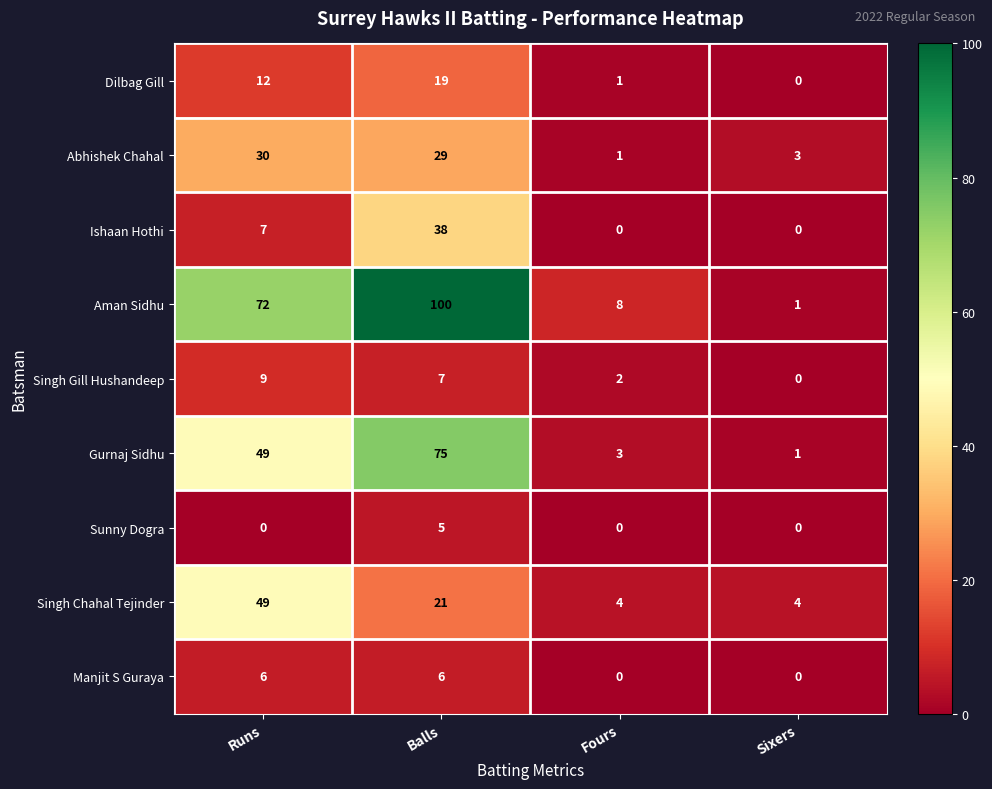

How many data points in Ishaan Hothi are less than 7?

2